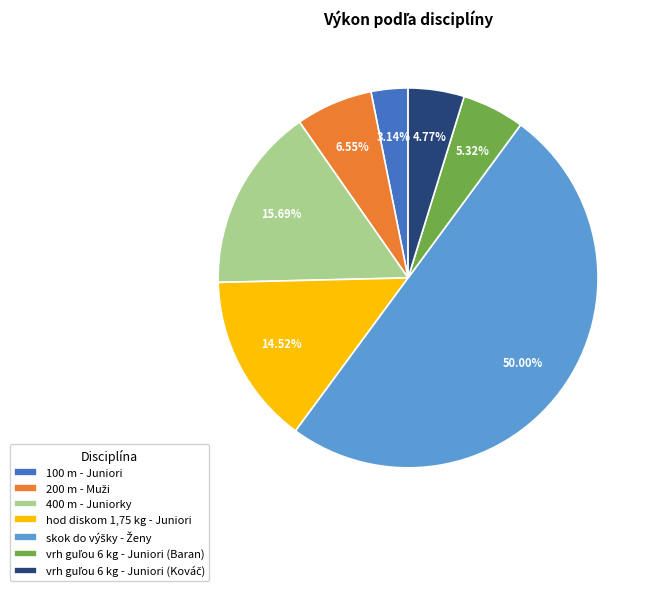

Do 100 m - Juniori and hod diskom 1,75 kg - Juniori together represent more than half of the pie?

No